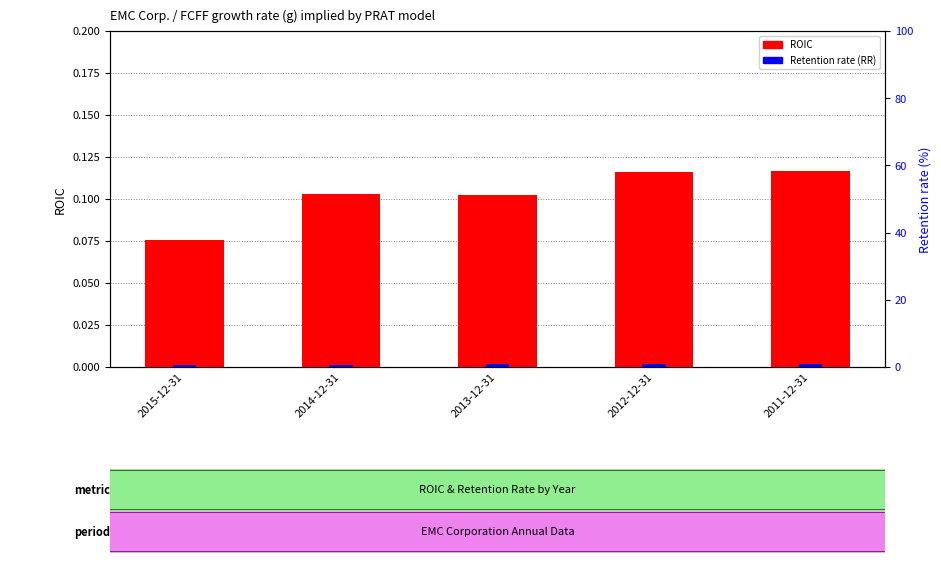

How many ROIC values are between 0 and 1?

5